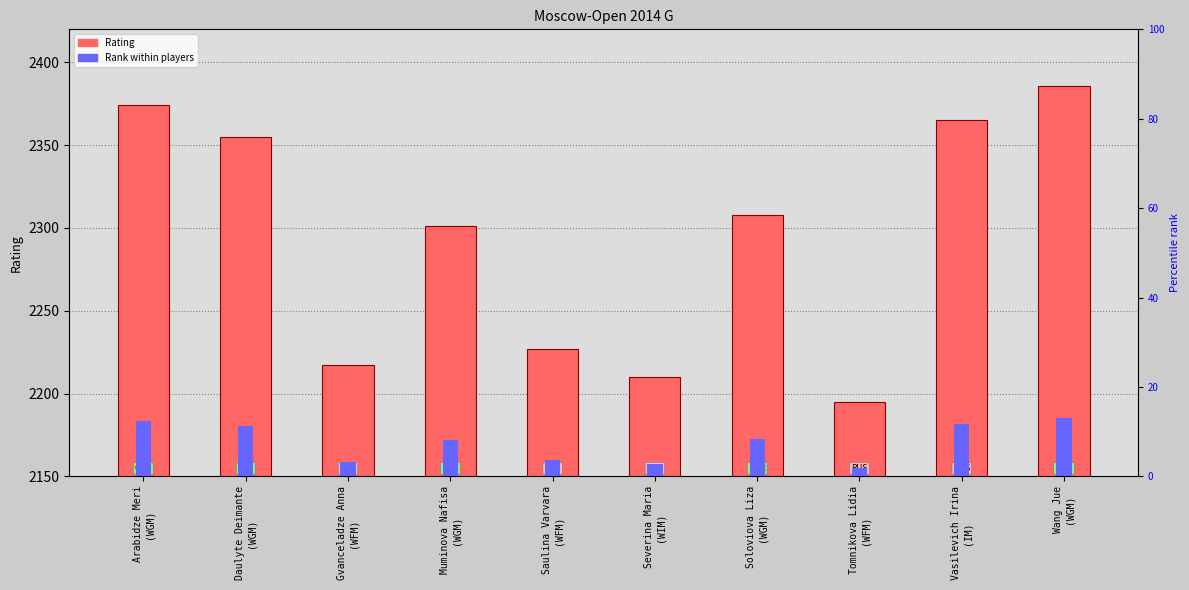

At how many categories does at least one series exceed 1323?

10